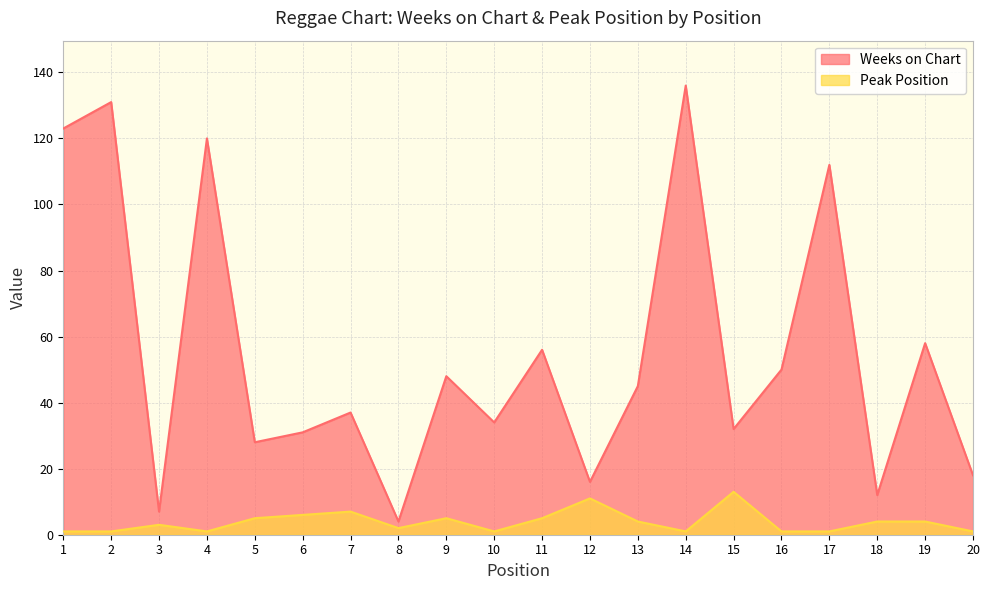

Rank the series at 9 from highest to lowest value.

Weeks on Chart, Peak Position